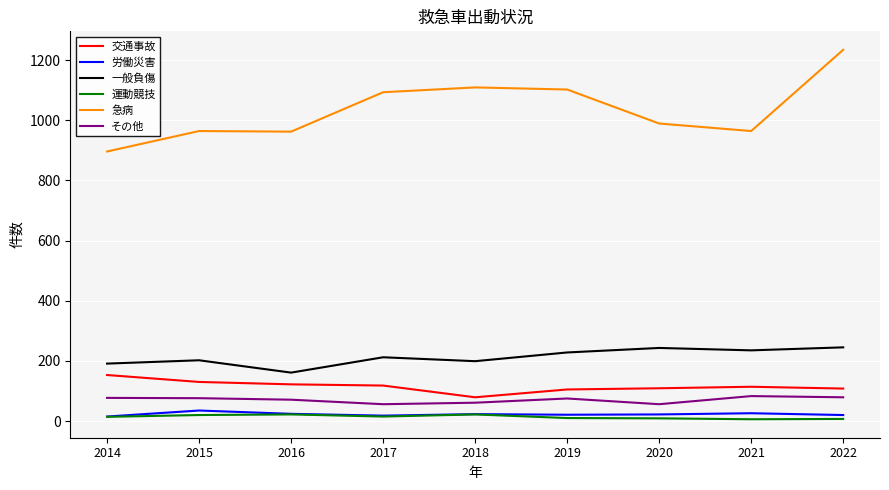

What is the average value of the 交通事故 series?

115